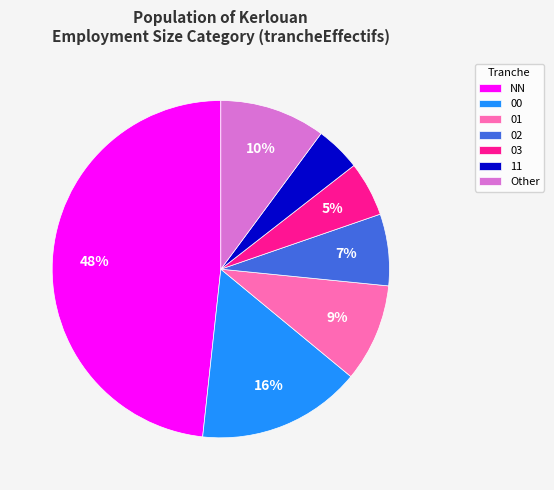

Does any single category account for the majority?

No